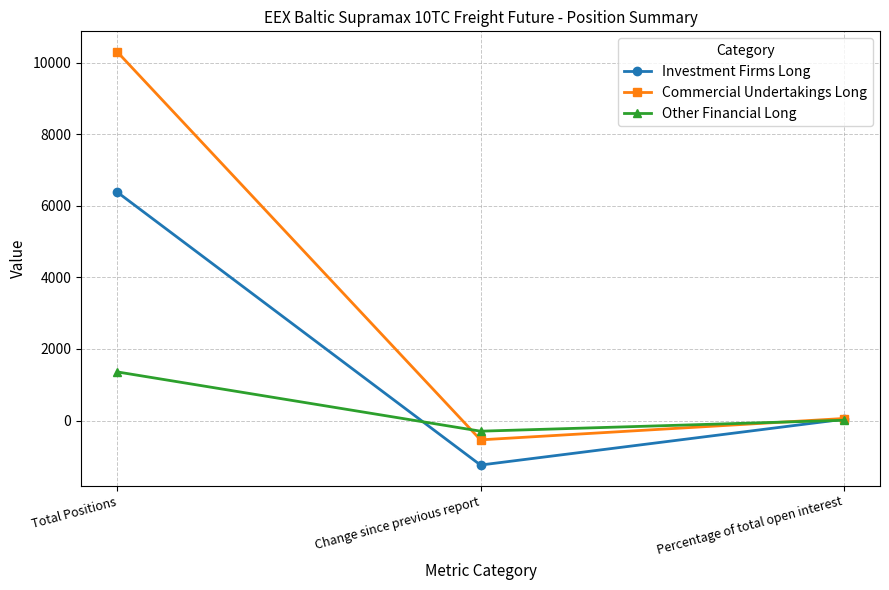

List the labels in order of Commercial Undertakings Long value, largest first.

Total Positions, Percentage of total open interest, Change since previous report